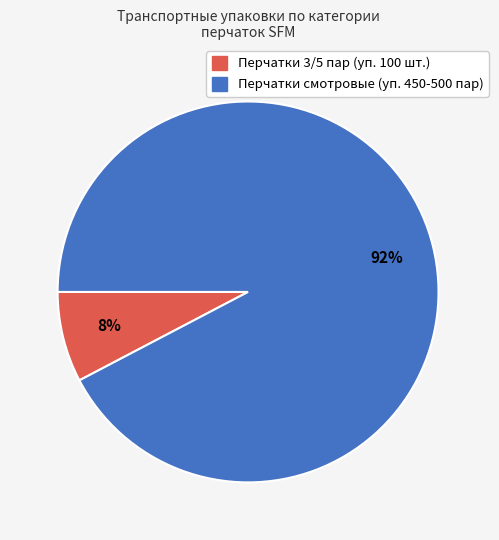

To the nearest percent, what is the average slice percentage?

50%